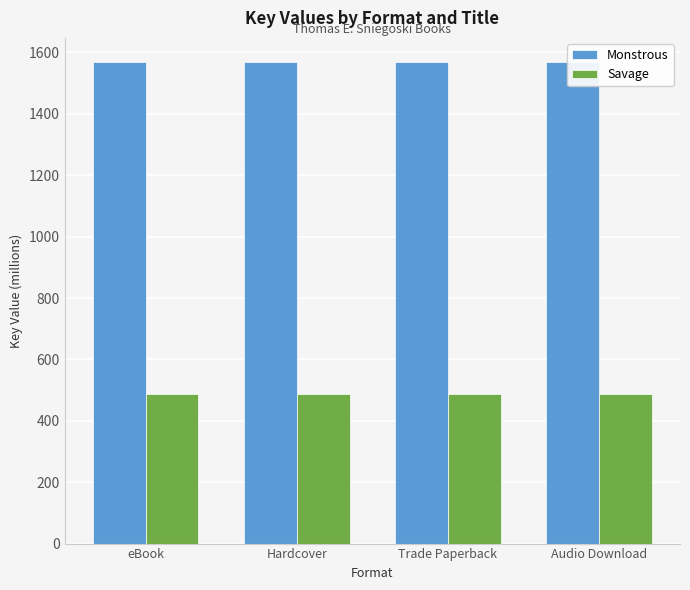

Count the number of categories in the chart.

4